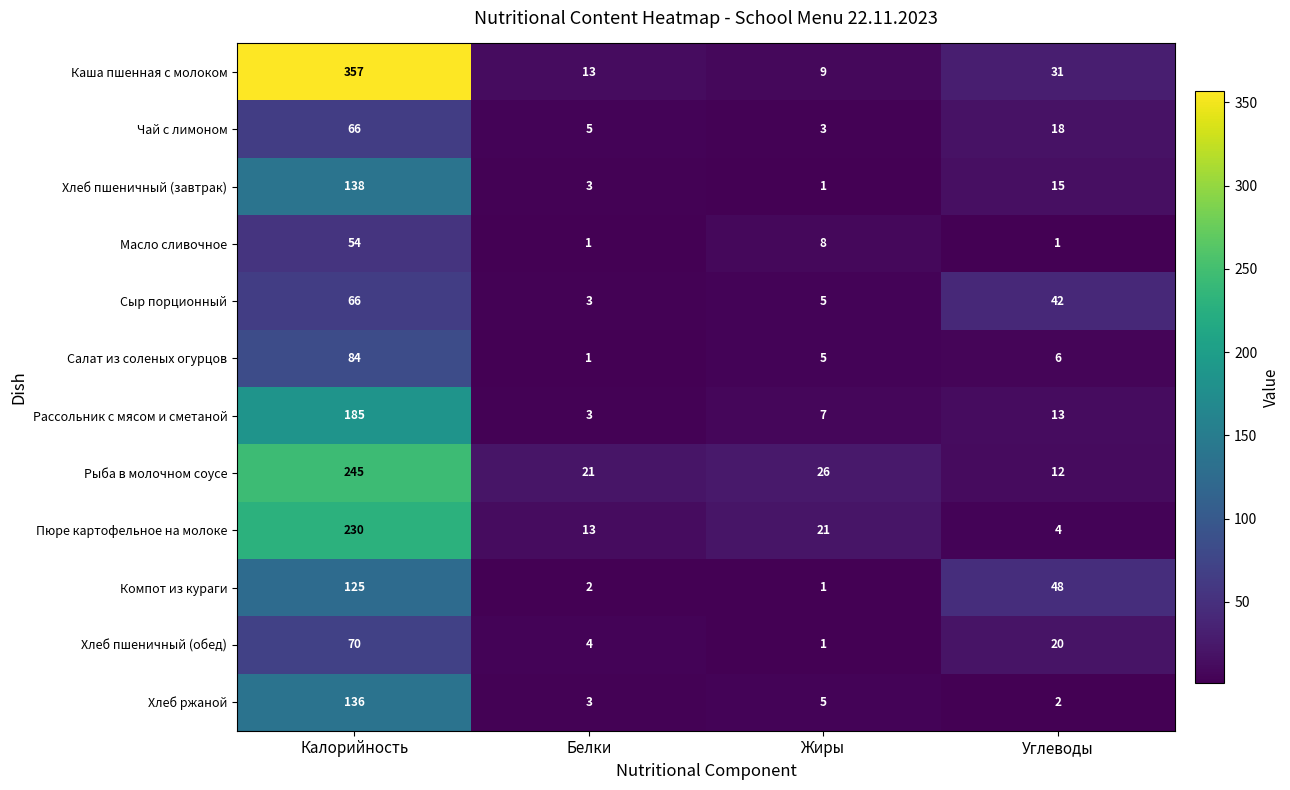

How many values in the Рассольник с мясом и сметаной series are below 13?

2